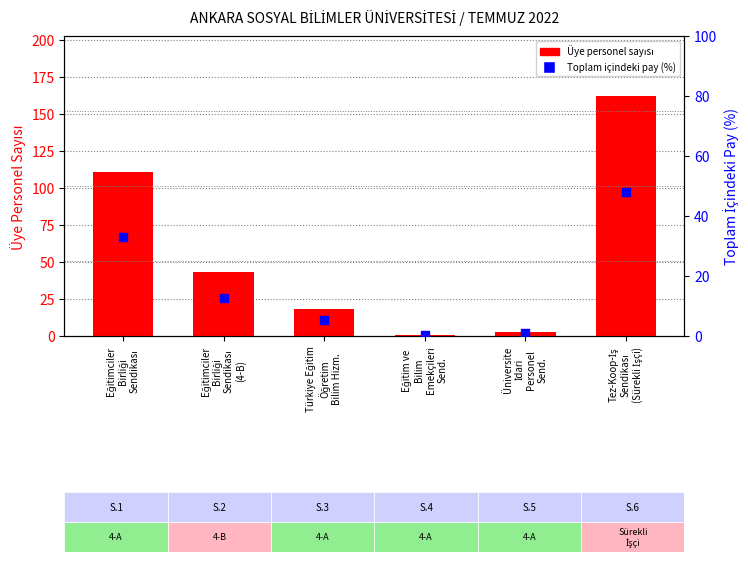

At how many categories does at least one series exceed 155?

1